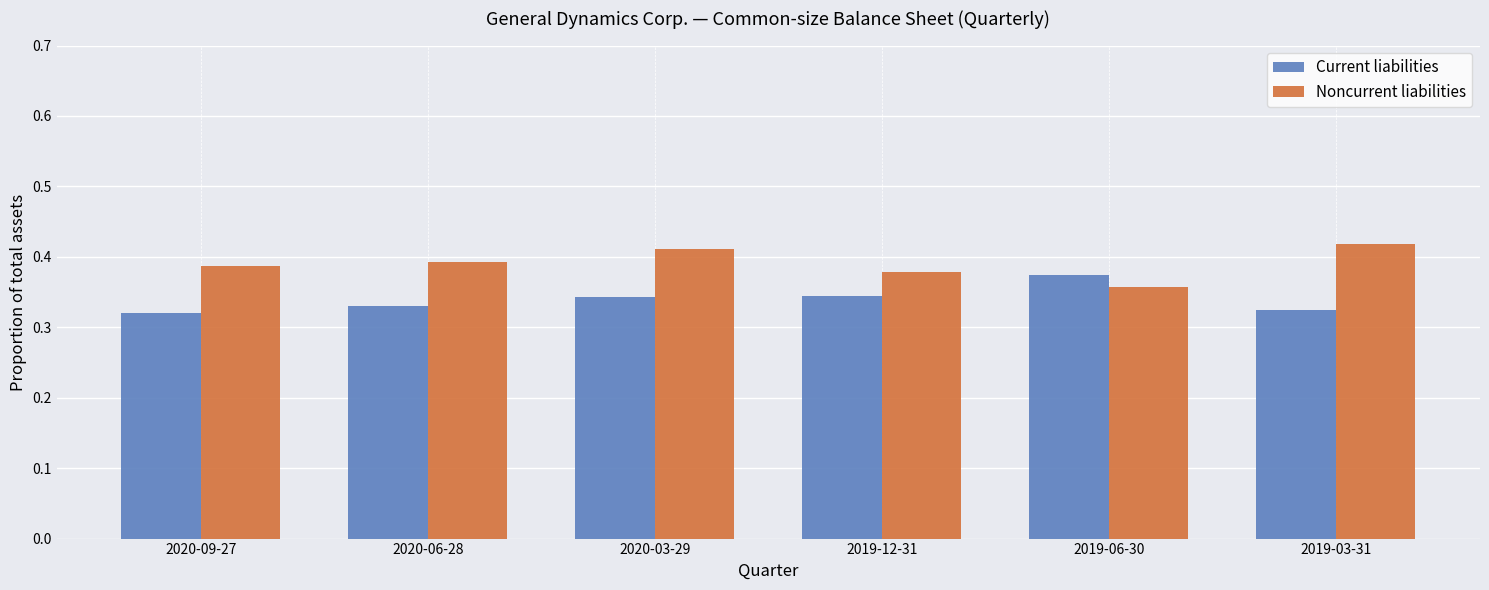

What is the total value across all series at 2019-12-31?

0.7